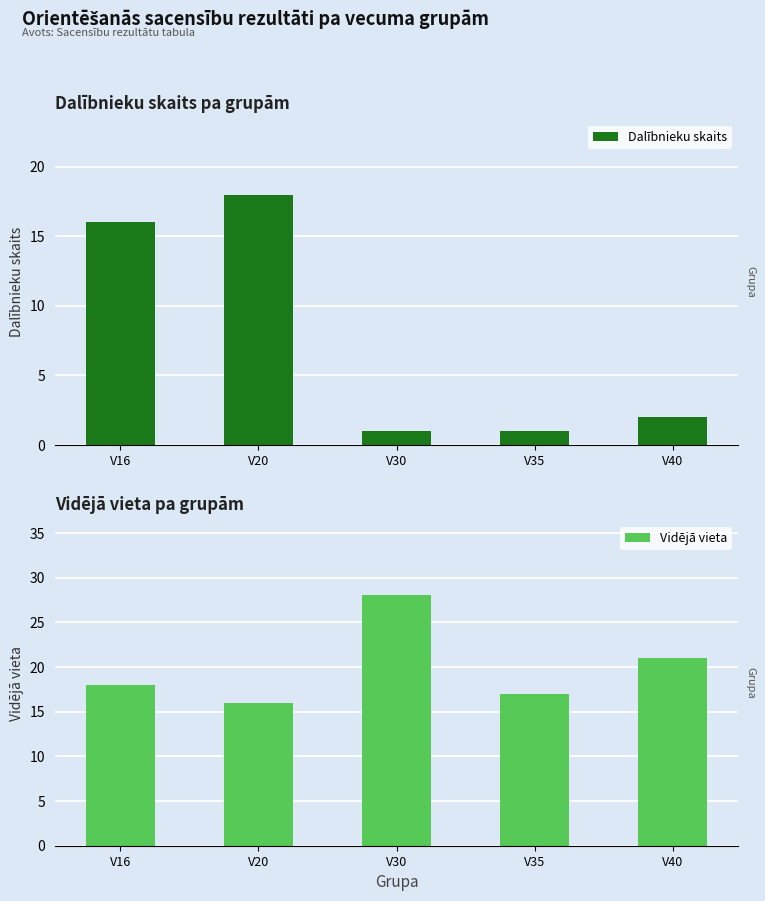

What is the greatest value displayed?

28